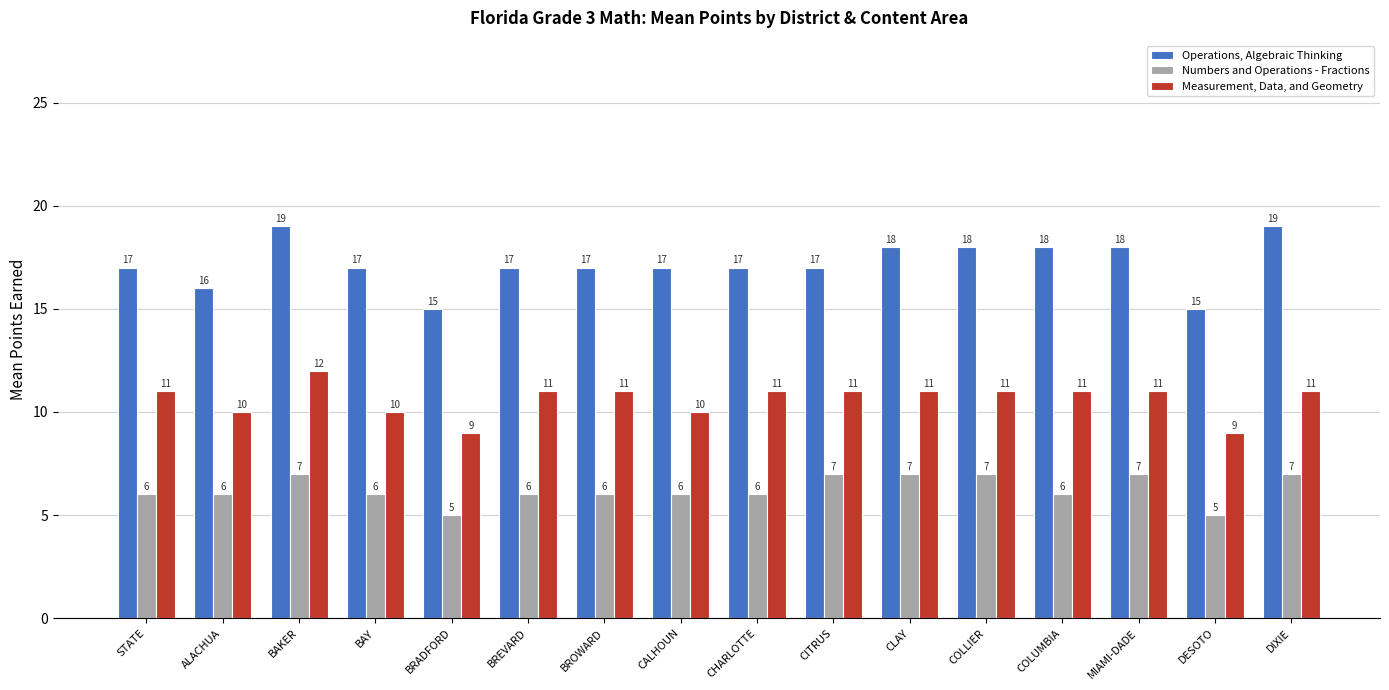

List the series in order of their peak value, lowest first.

Numbers and Operations - Fractions, Measurement, Data, and Geometry, Operations, Algebraic Thinking